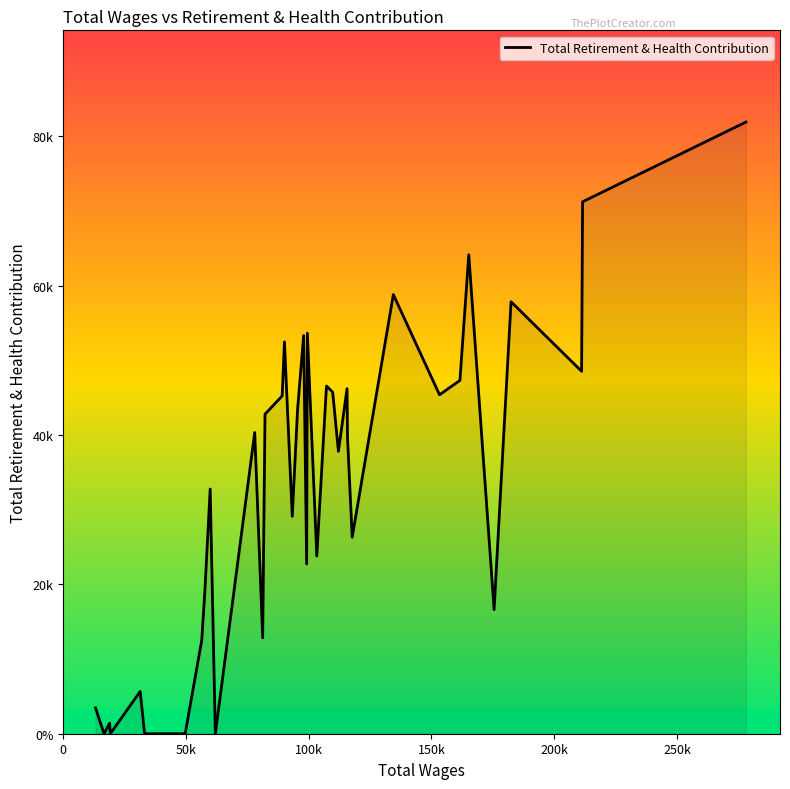

Is this an area chart (filled region under the line)?

Yes